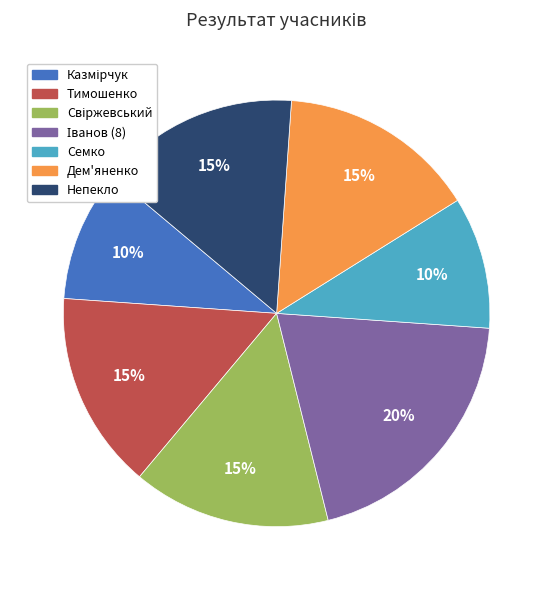

Do Непекло and Семко together represent more than half of the pie?

No